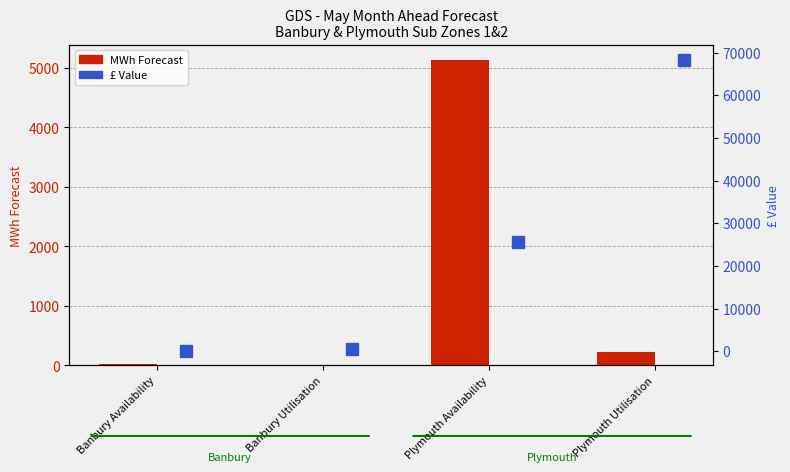

How many groups of bars are there?

4